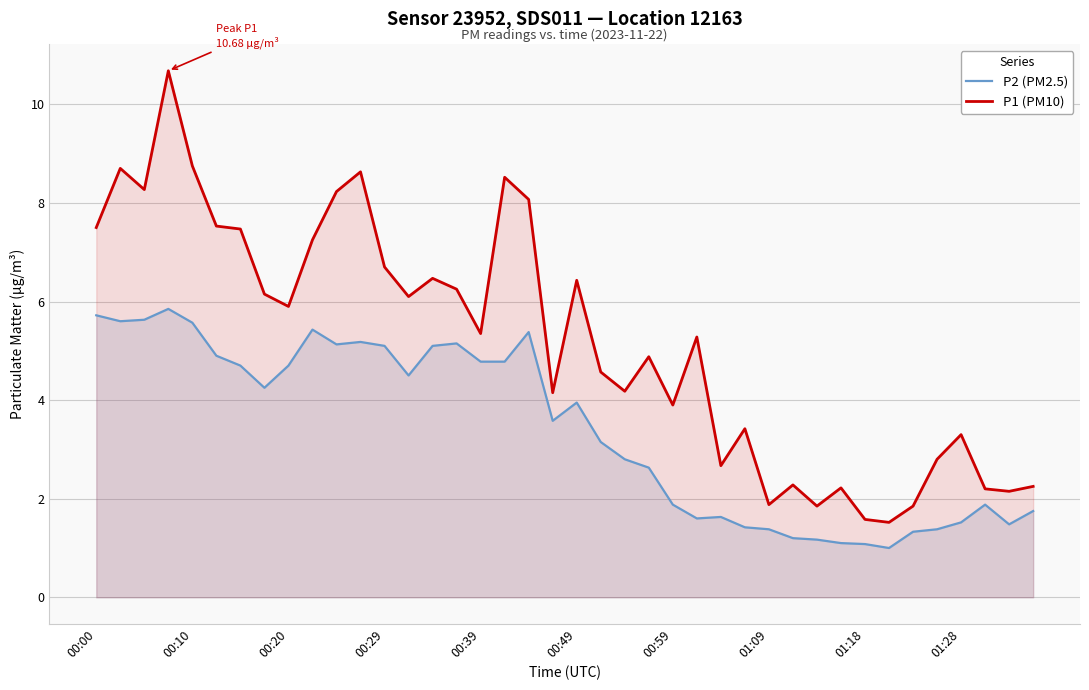

What is the maximum value for P1 (PM10)?

10.7